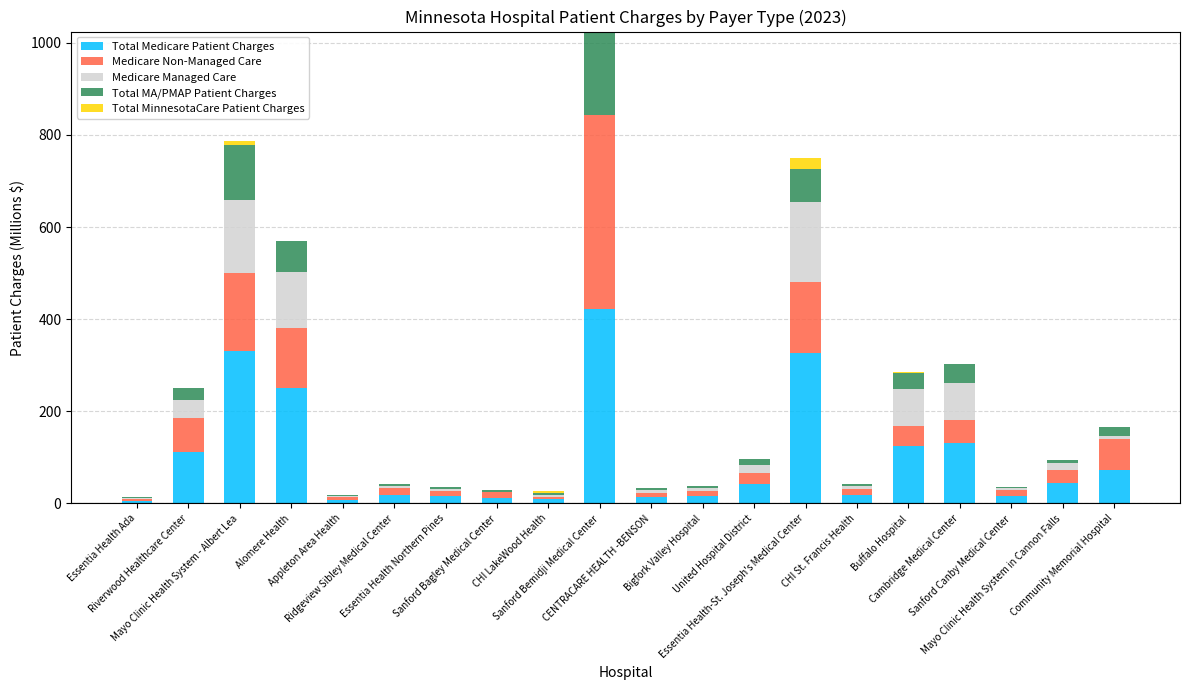

What is the highest value of the Total Medicare Patient Charges series?

421.9